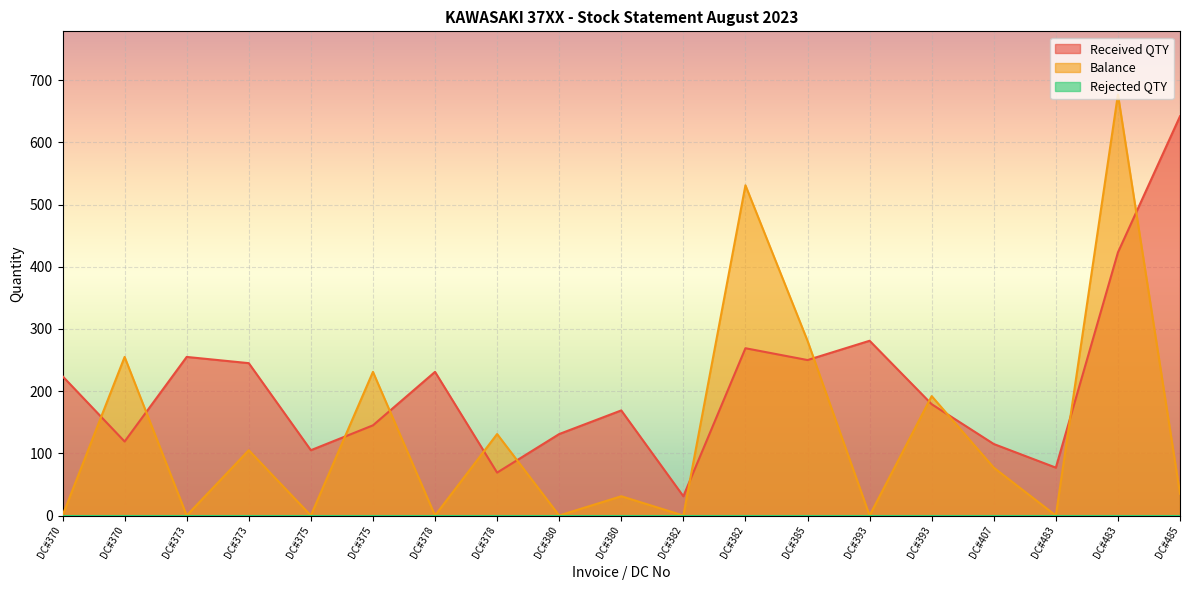

Which series changed the most between DC#380 and DC#483?

Balance